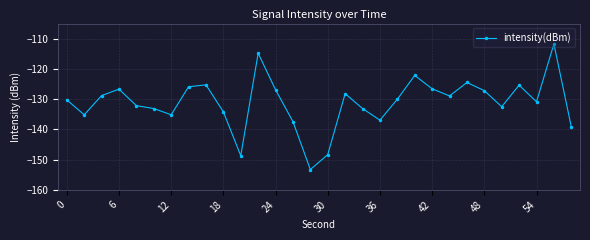

What is the value of the 11th point from the left?

-148.7